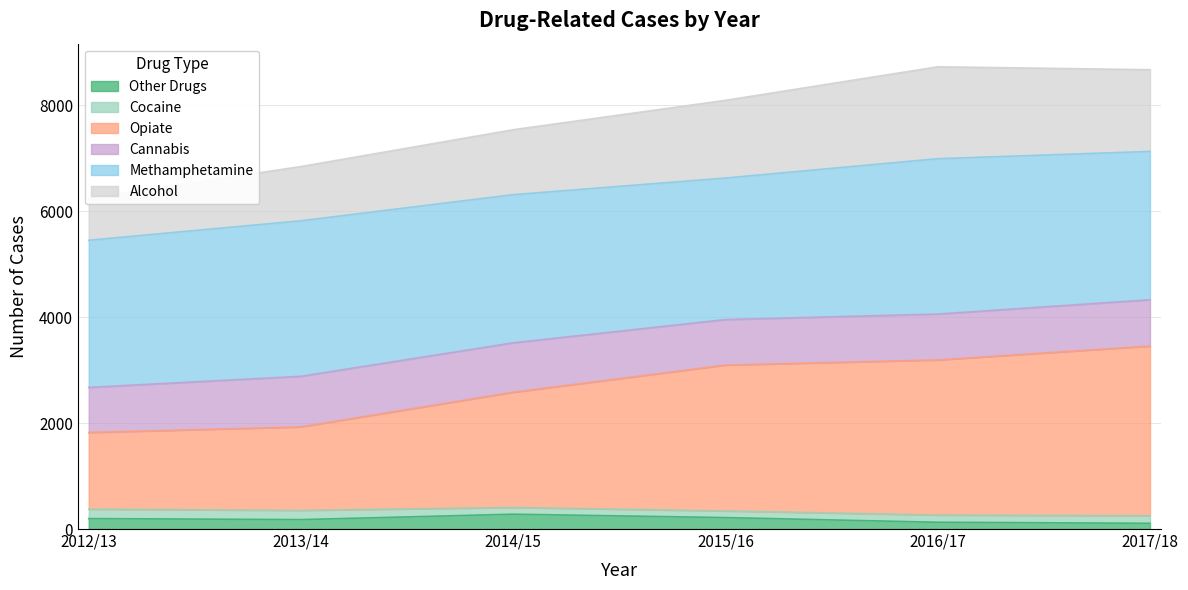

Count the Other Drugs values in the range 128 to 216.

4